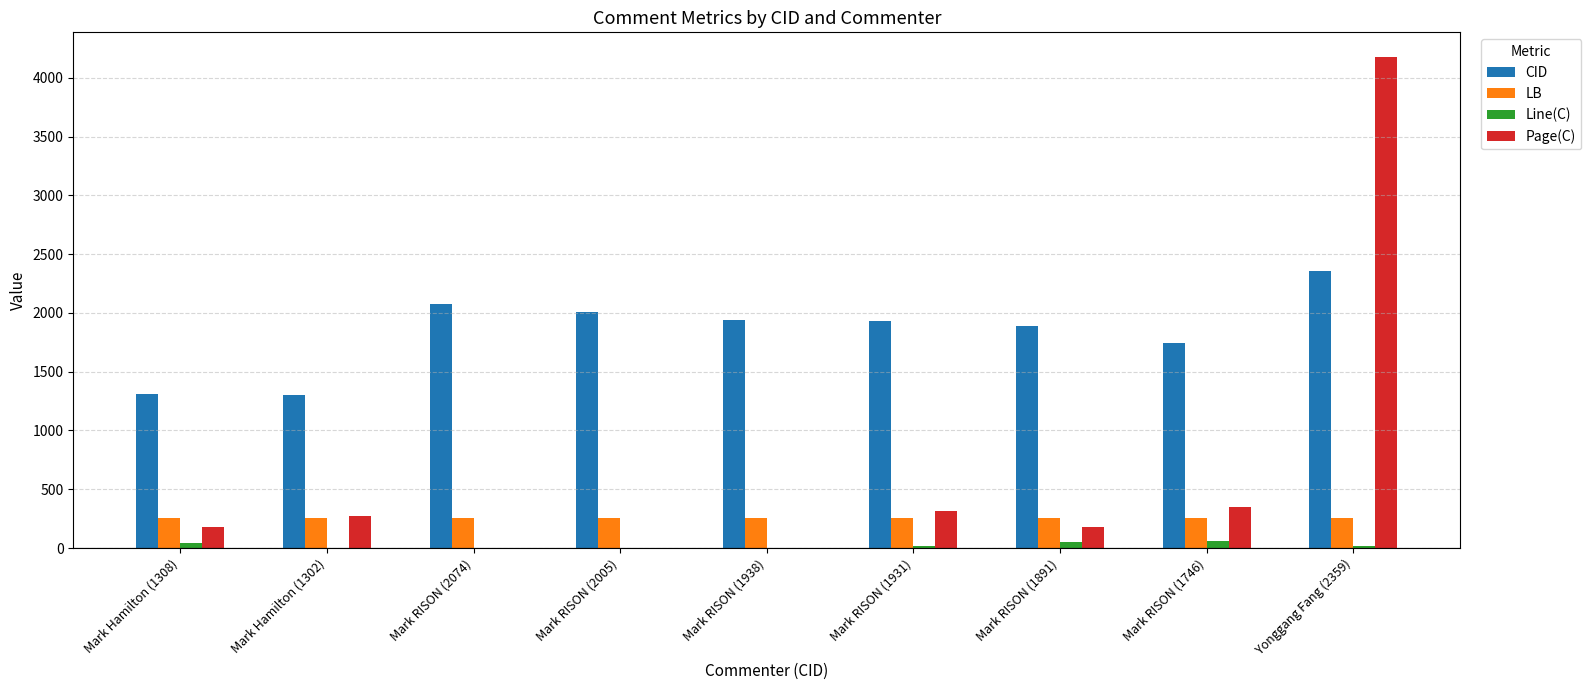

How many series are shown in this chart?

4